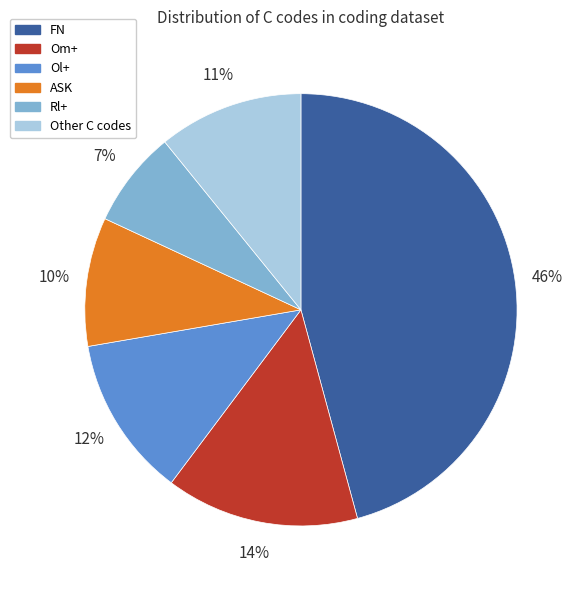

To the nearest percent, what is the difference between the largest and smallest slice percentages?

39%